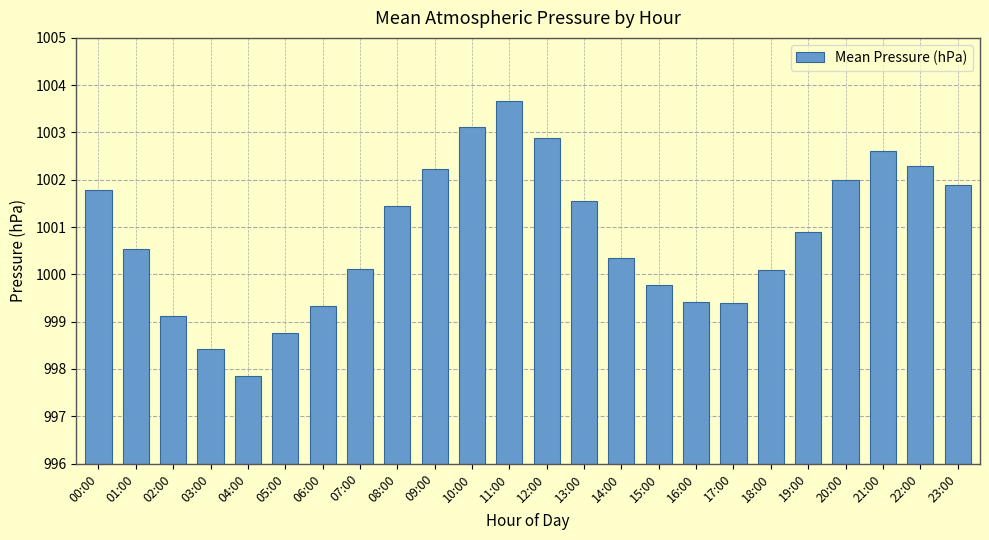

Count the number of values greater than 1000.

16